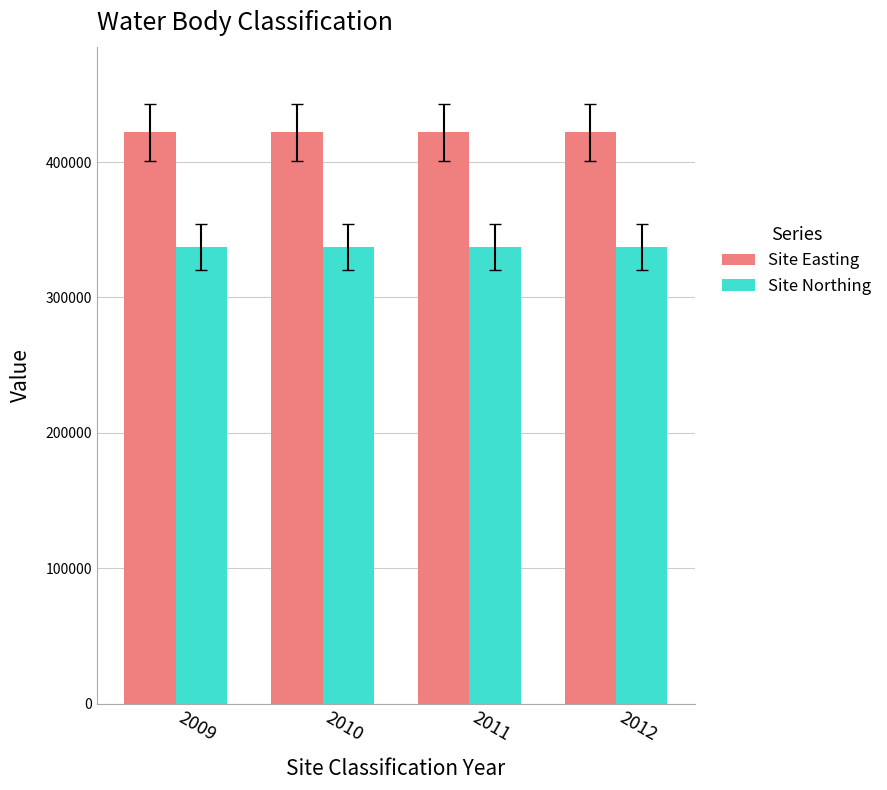

What is the difference between the highest and lowest values at 2009?

84542